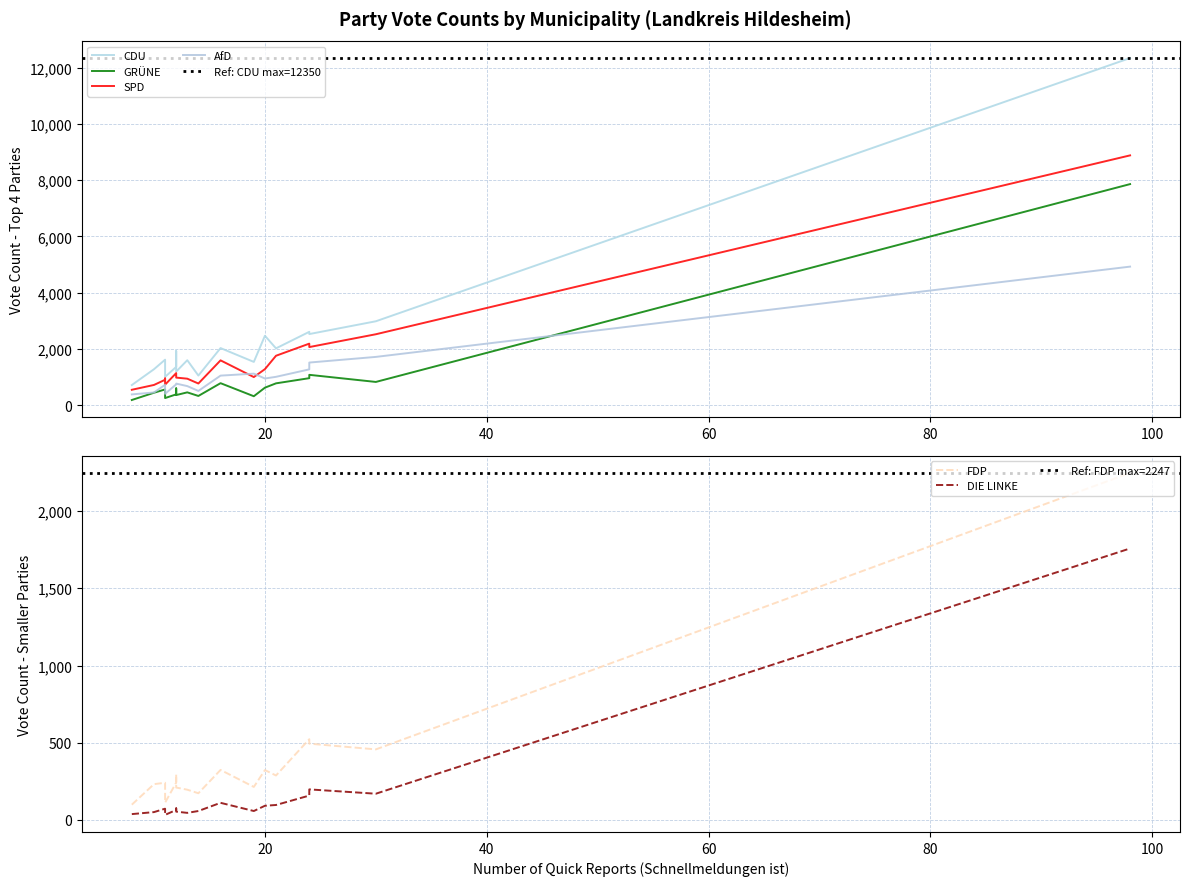

True or false: FDP has a value of 32 at Gemeinde Lamspringe.

False